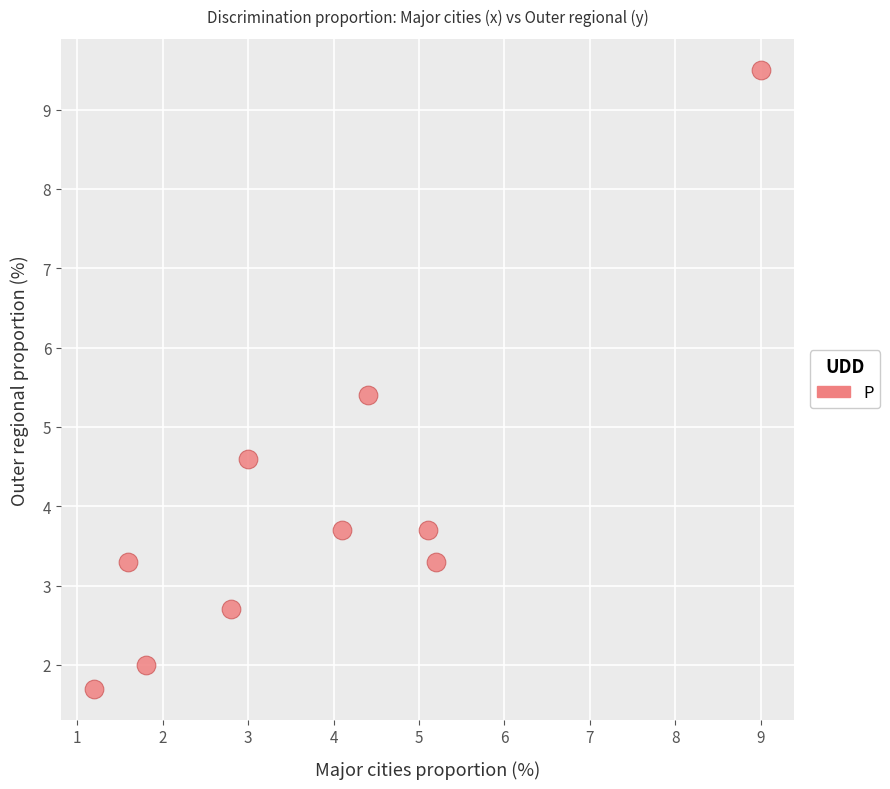

What is the range of X values (max minus min)?

7.8